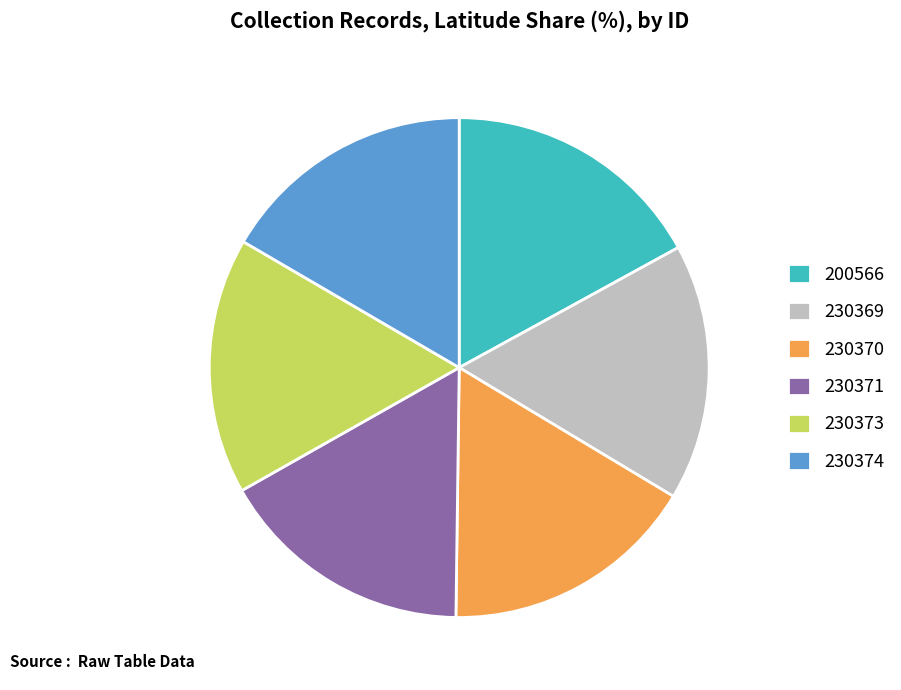

What is the ratio of the value at 200566 to the value at 230369?

1.0